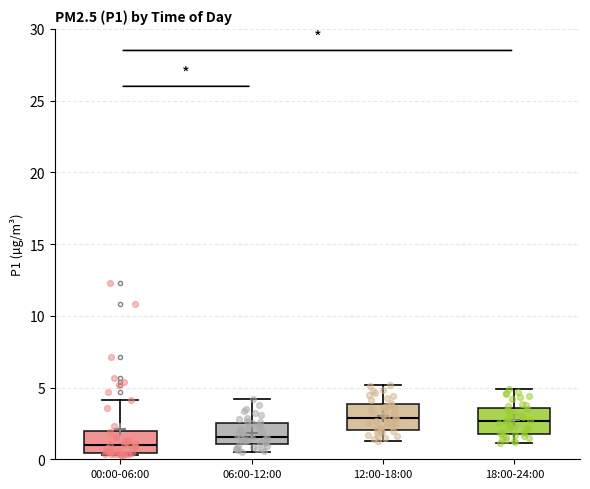

Which box has the lowest median line?

00:00-06:00